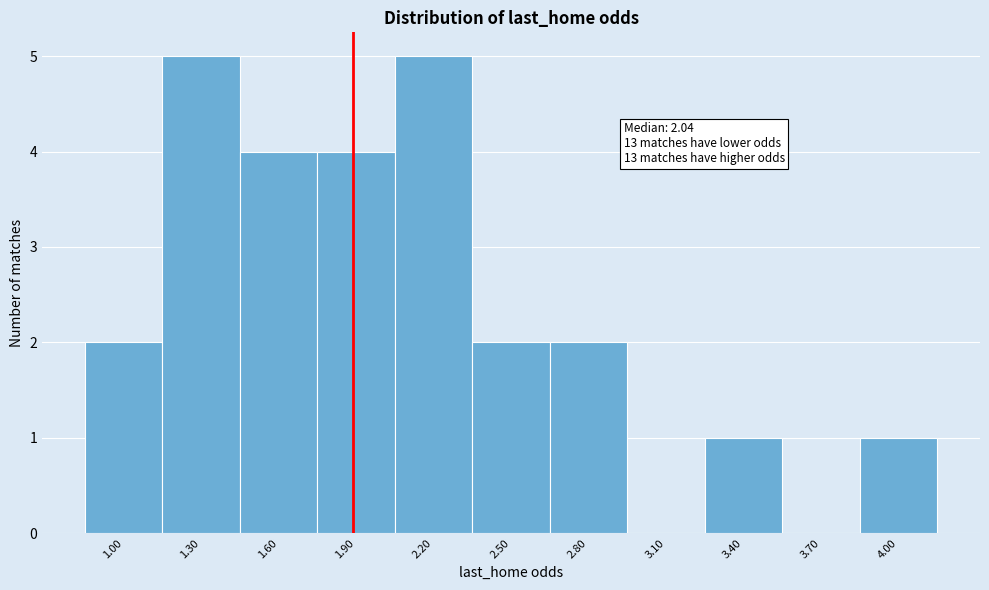

Reading left to right, list all the values displayed in this chart.

1.00=2	1.30=5	1.60=4	1.90=4	2.20=5	2.50=2	2.80=2	3.10=0	3.40=1	3.70=0	4.00=1